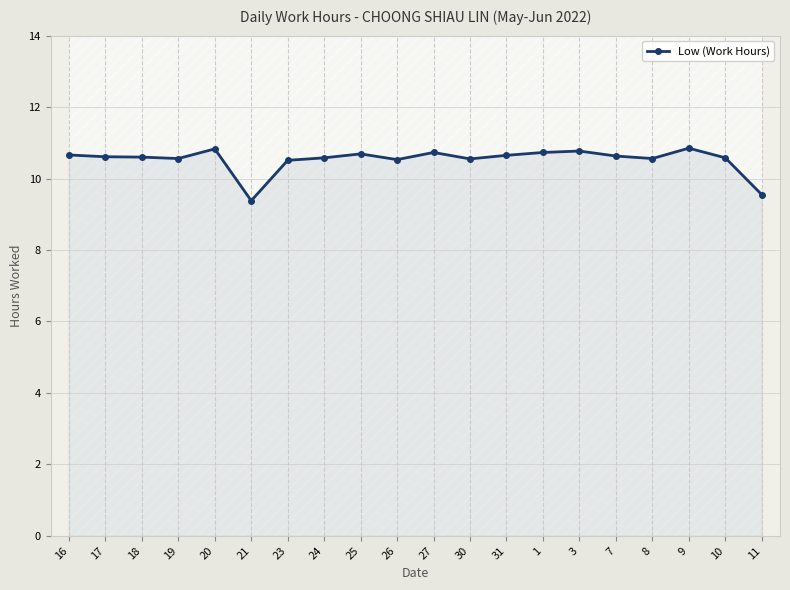

How many values exceed 10?

18